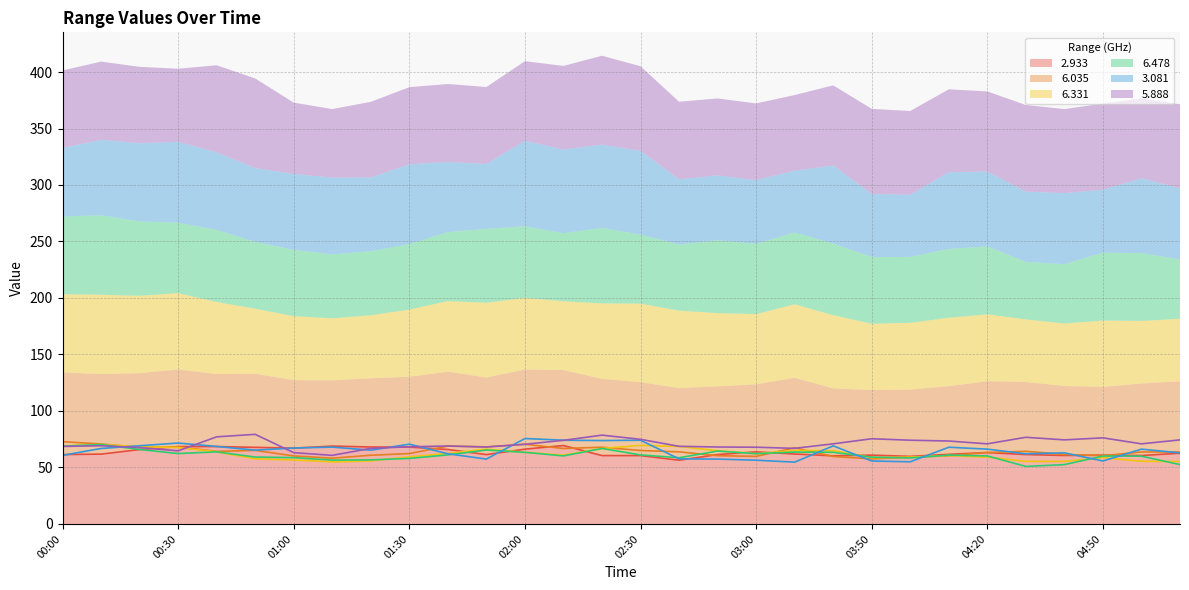

The value of   5.888 at 01:20 is 110.8. True or false?

False